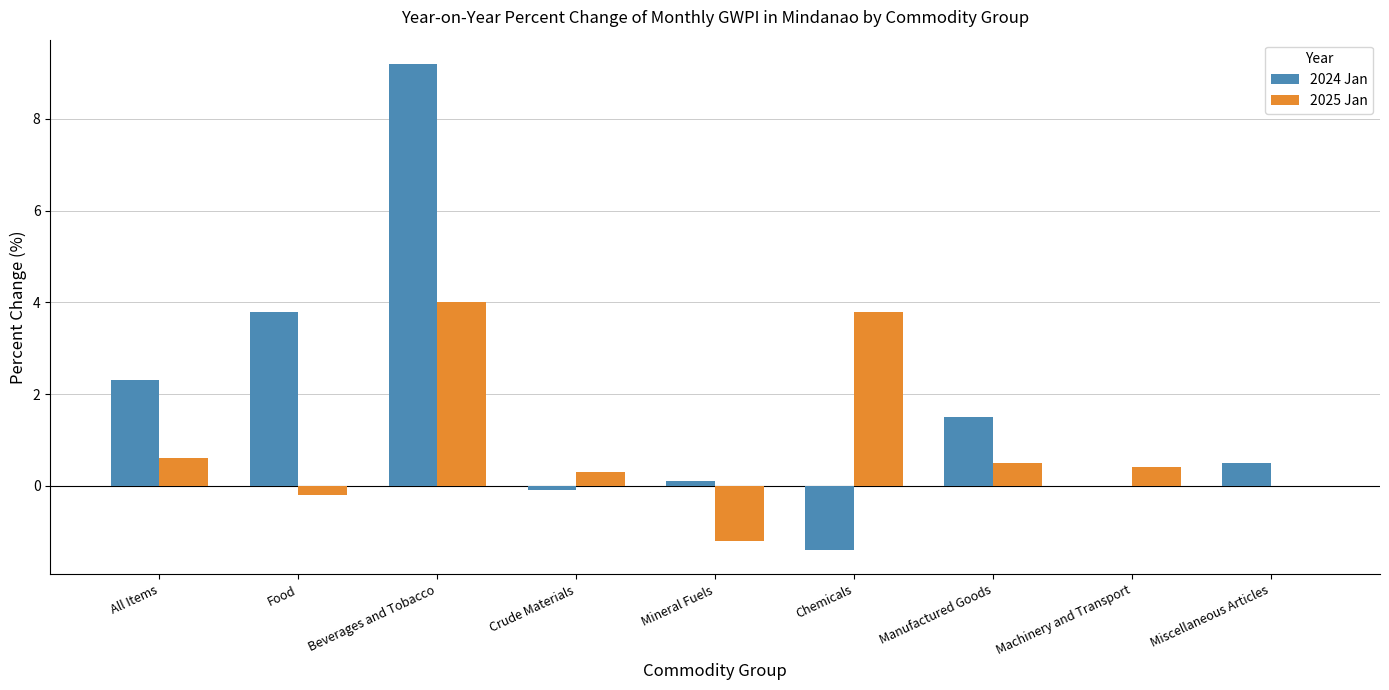

What is the approximate value of 2025 Jan at All Items?

0.6